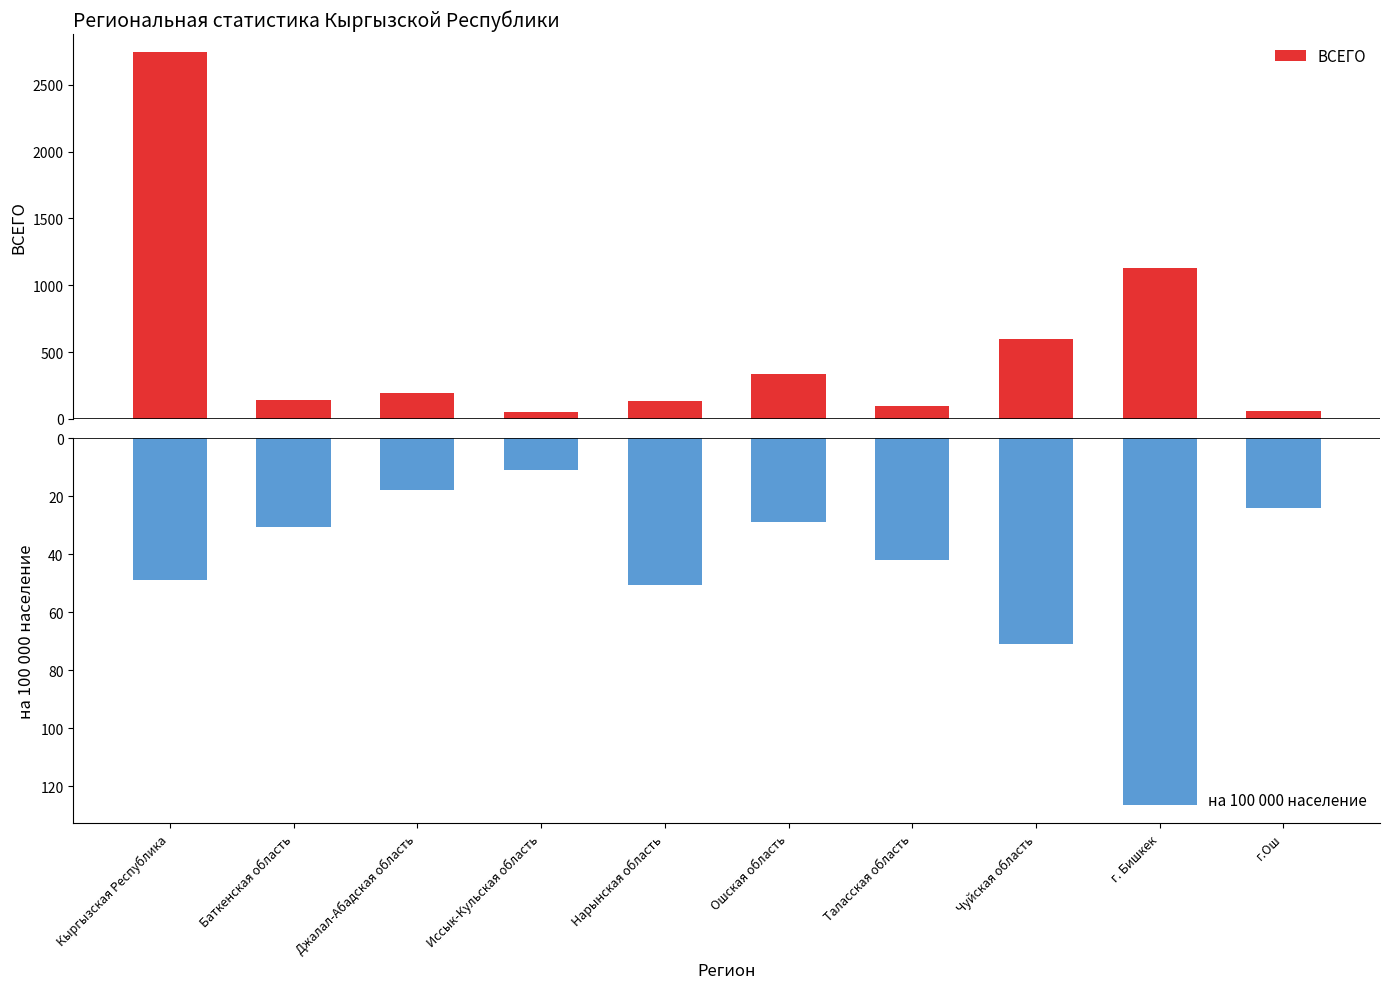

What is the sum of the на 100 000 население values at г.Ош and Иссык-Кульская область?

-35.0